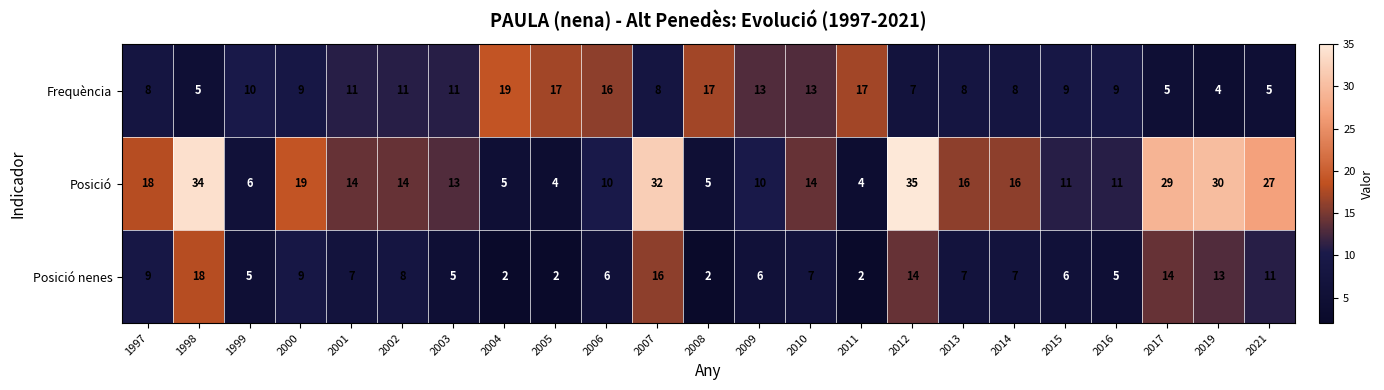

Rank the series at 2002 from lowest to highest value.

Posició nenes, Frequència, Posició